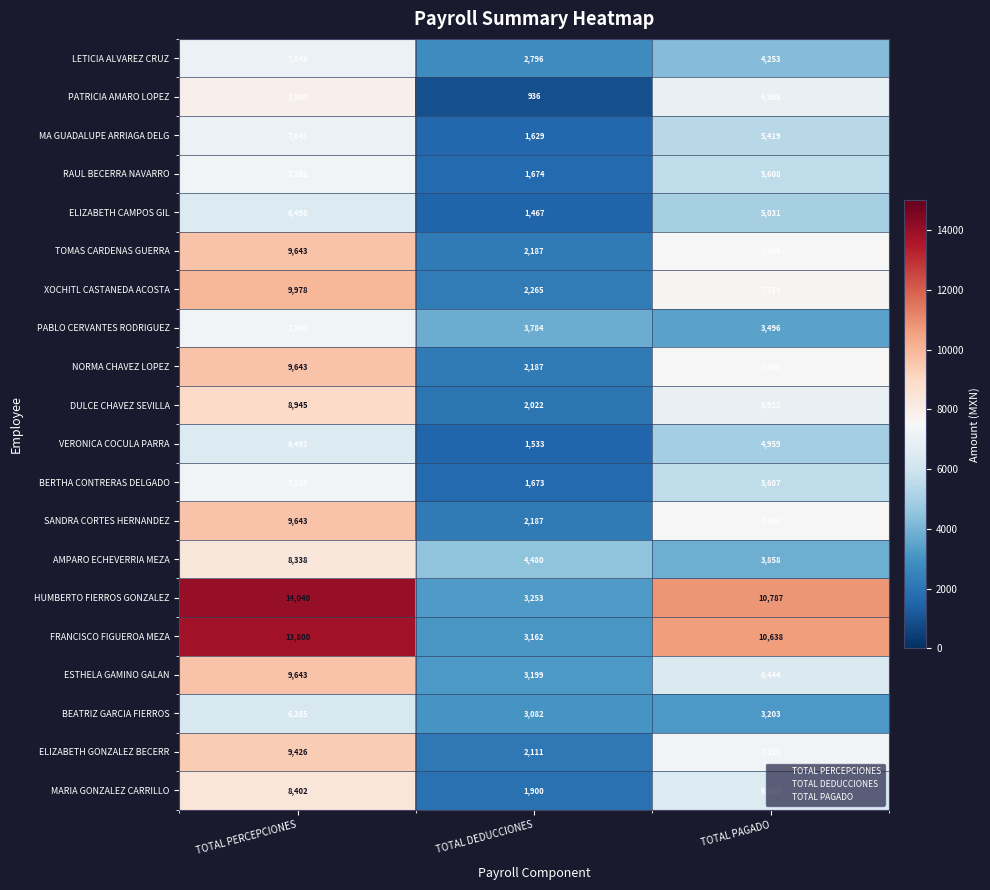

What is the sum of all XOCHITL CASTANEDA ACOSTA values?

19957